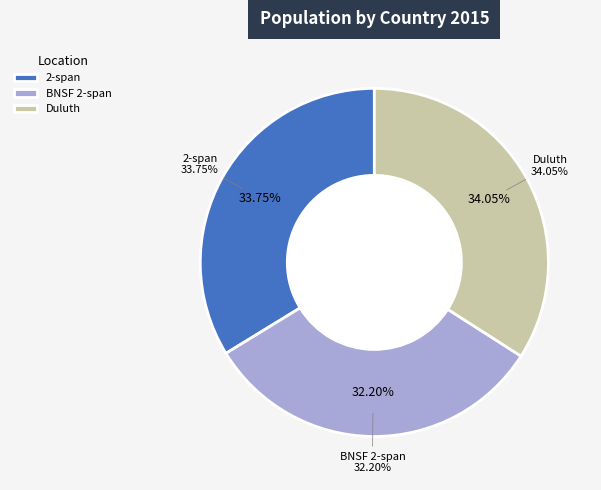

To the nearest percent, what percentage of the pie is 2-span?

34%